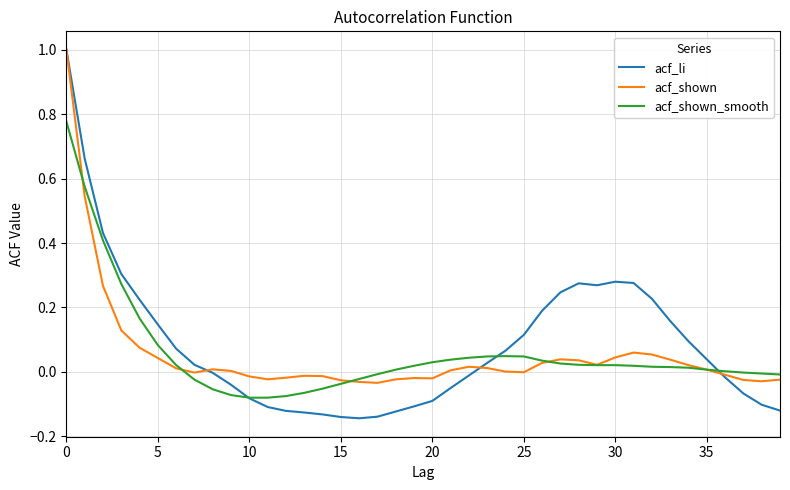

What is the maximum value shown in the chart?

1.0